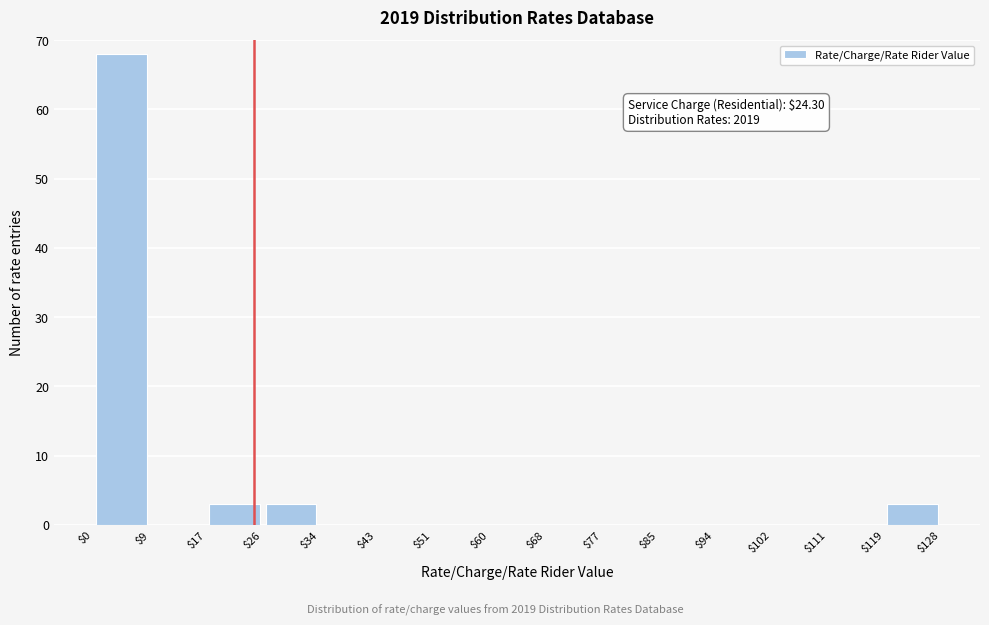

Which range on the x-axis has the tallest bar?

$0 to $9